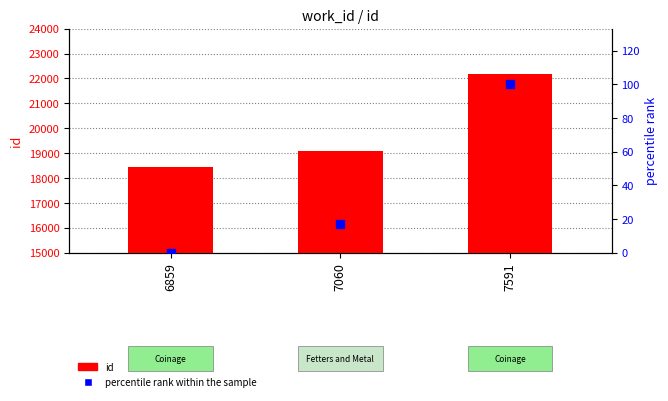

Which category has the highest value in the percentile rank within the sample series?

7591